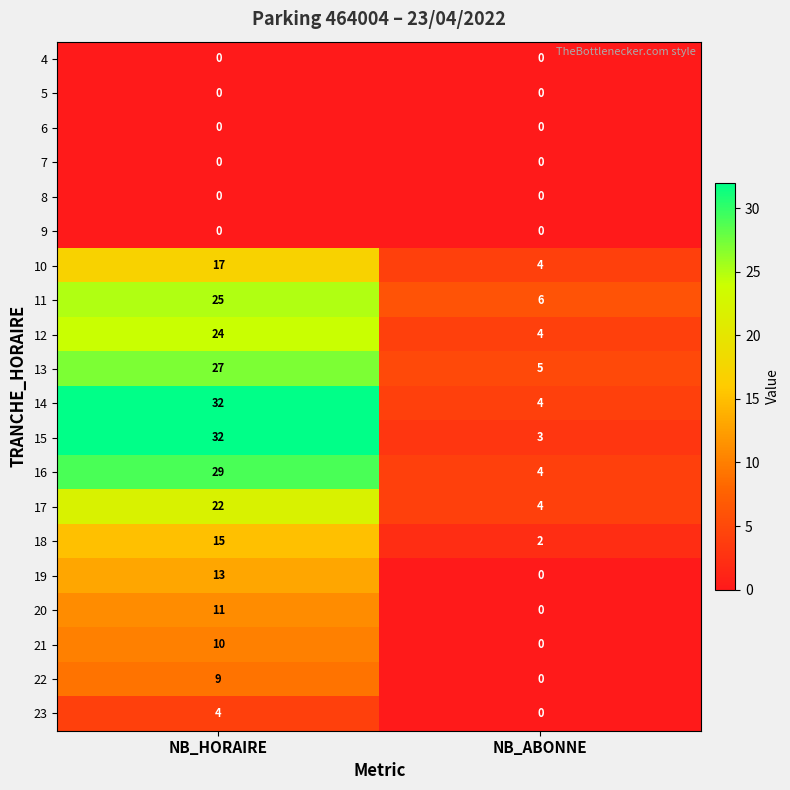

True or false: 18 has a value of 3 at NB_ABONNE.

False